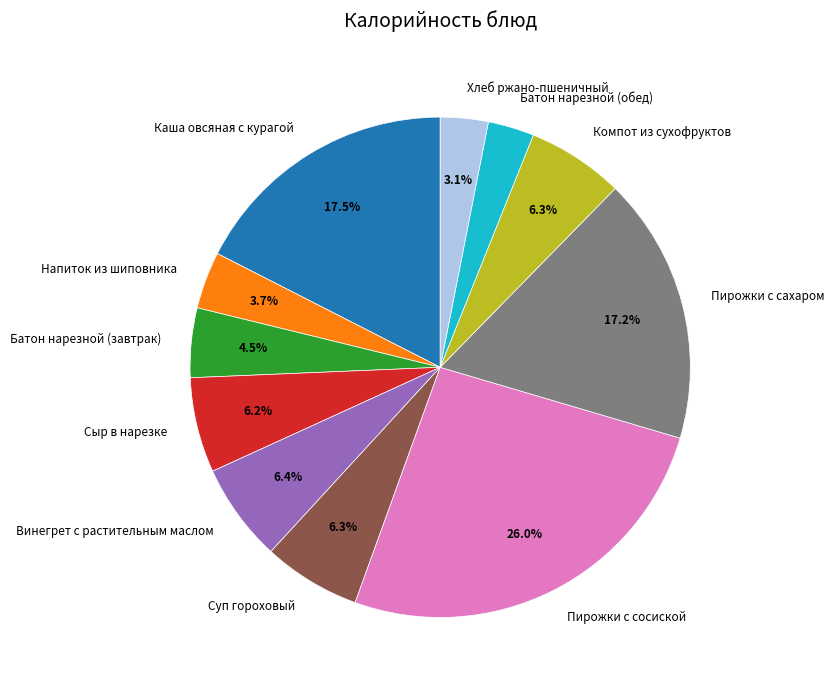

To the nearest percent, what portion does Напиток из шиповника represent?

4%